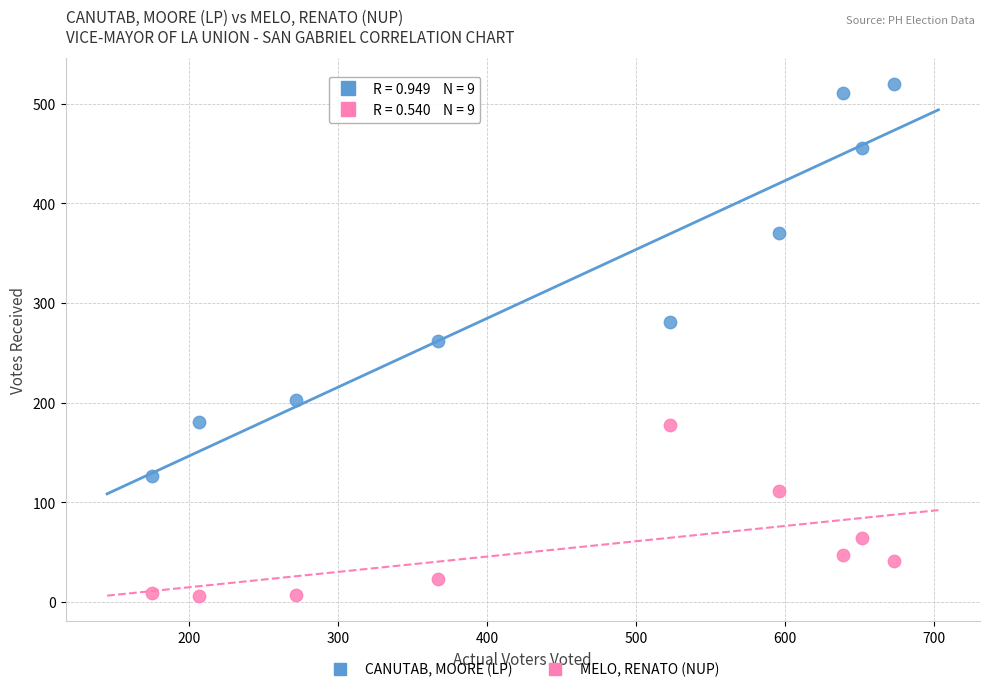

What are all the series names shown in the legend?

CANUTAB, MOORE (LP), MELO, RENATO (NUP)